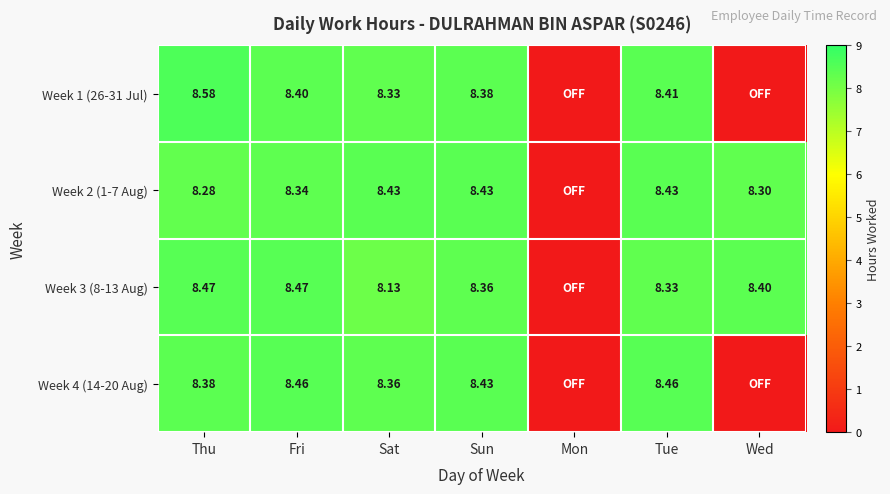

What is the difference between the highest and lowest values at Fri?

0.1